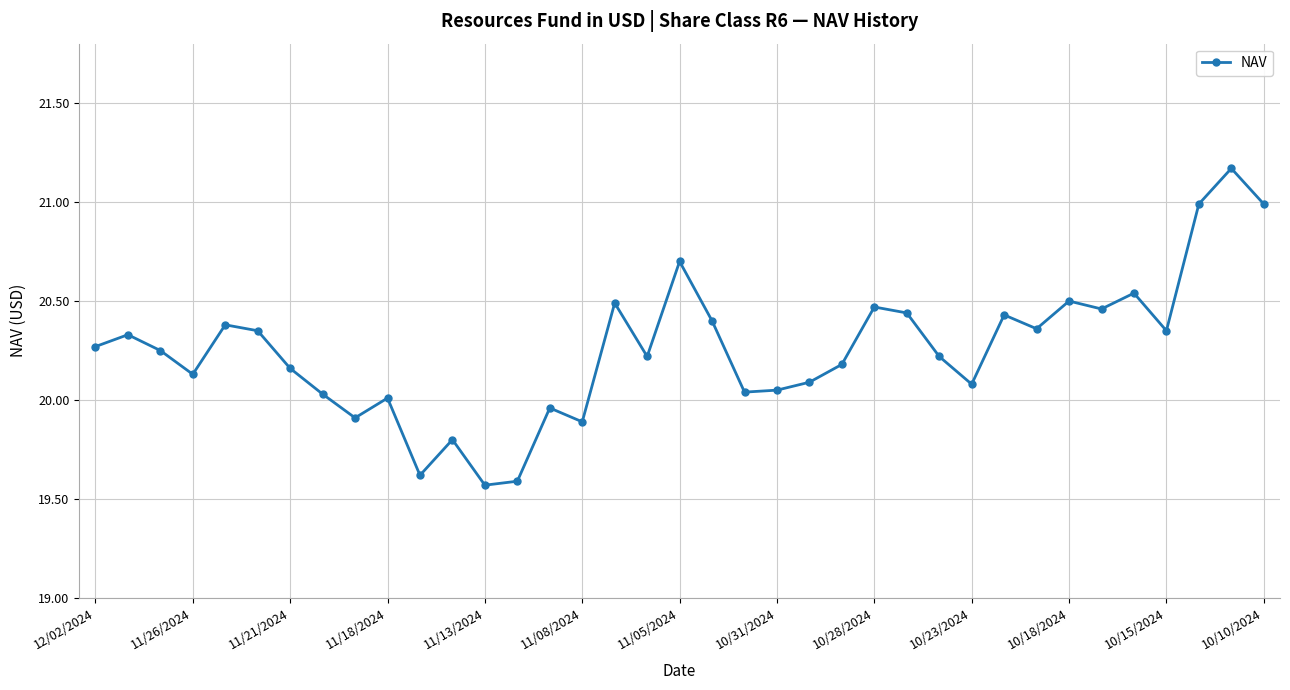

What is the difference between the maximum and second lowest values?

1.6